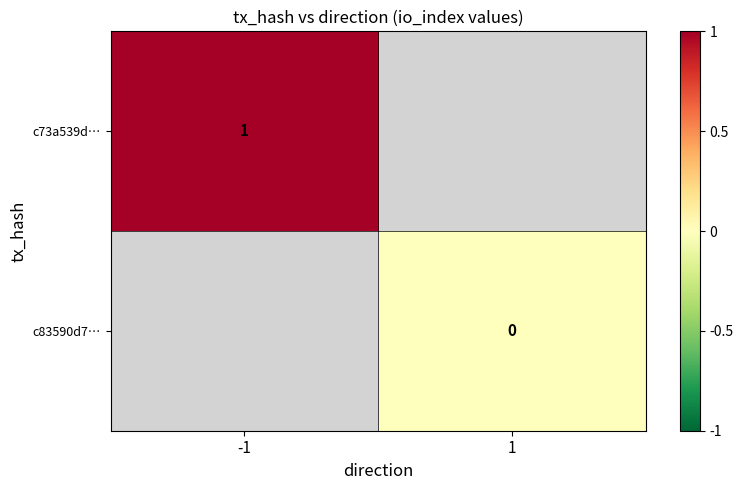

Between -1 and 1, which is larger?

1